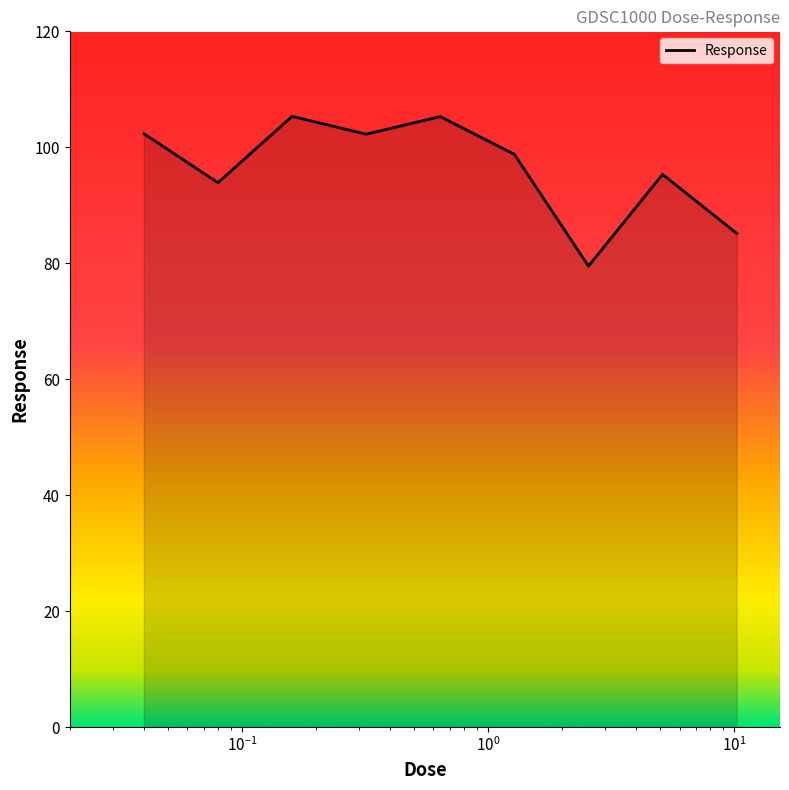

What is the difference between the maximum and minimum values?

25.8